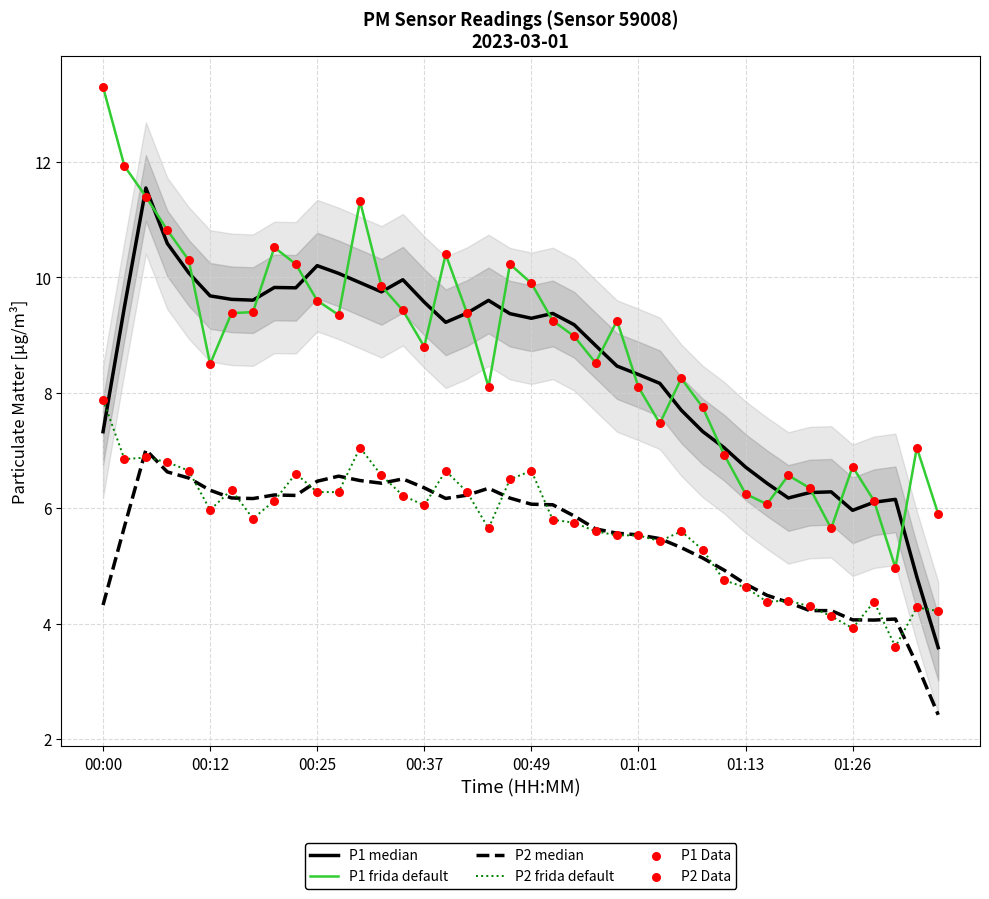

Which series contains the lowest Y value?

P2 median